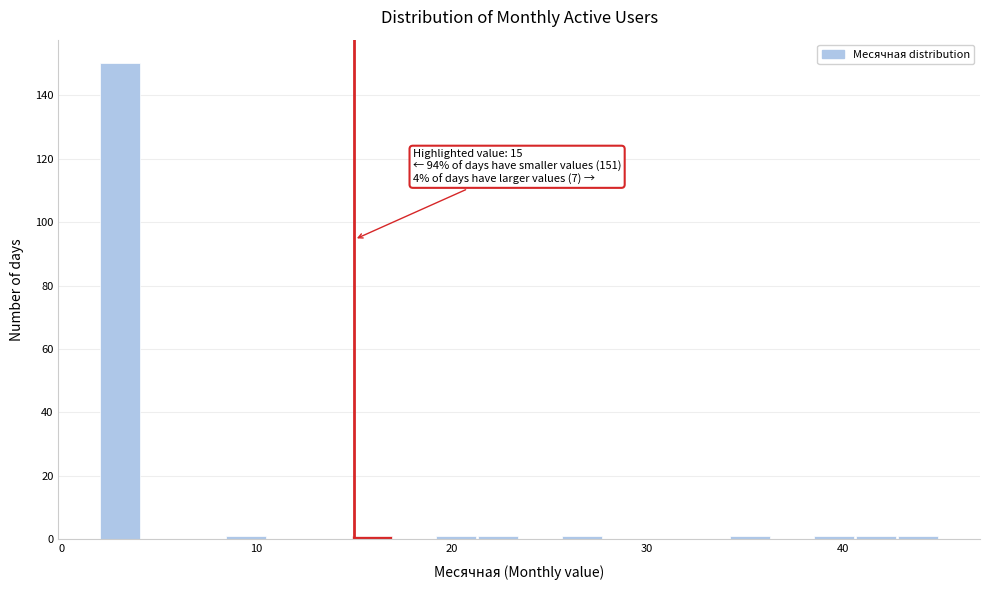

Read against the x-axis, roughly where is the centre of the tallest bar?

3